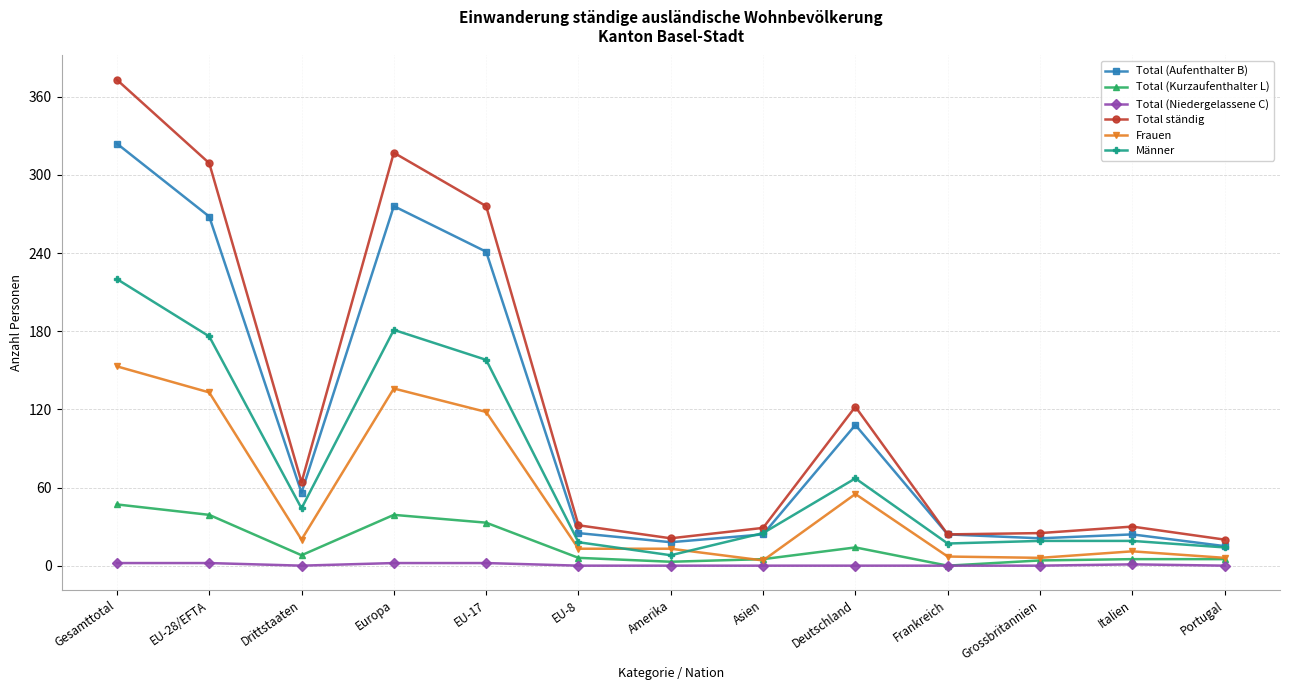

Does the chart have visible grid lines?

Yes